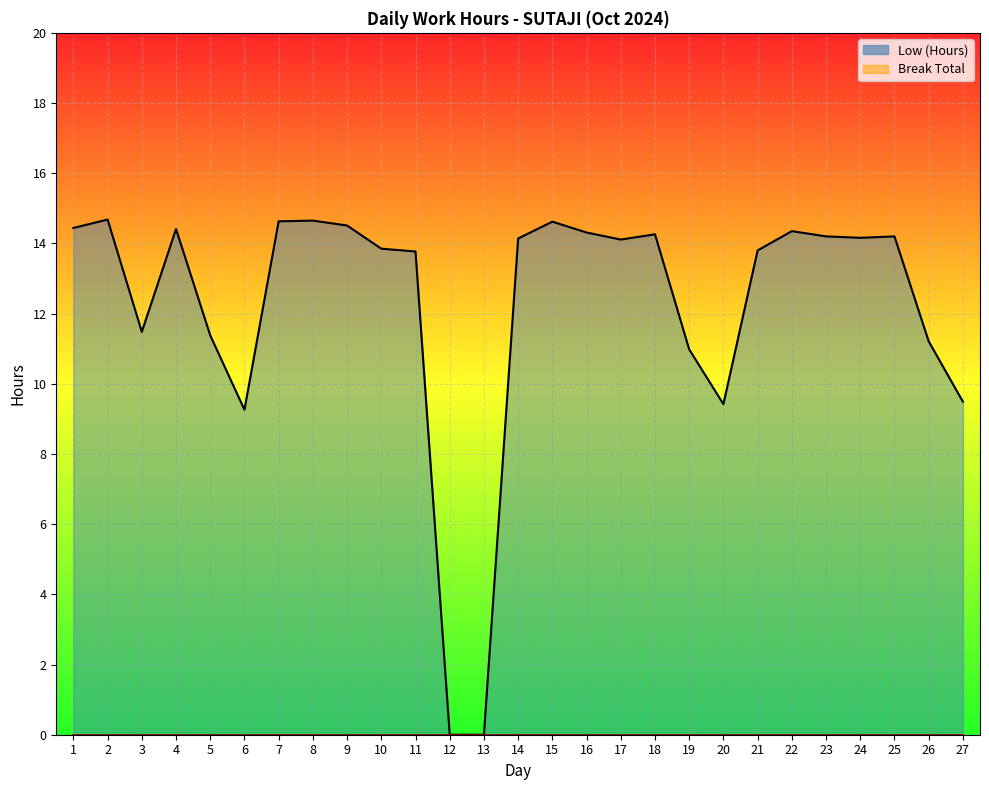

True or false: the data has more than 1 interior local peaks.

True